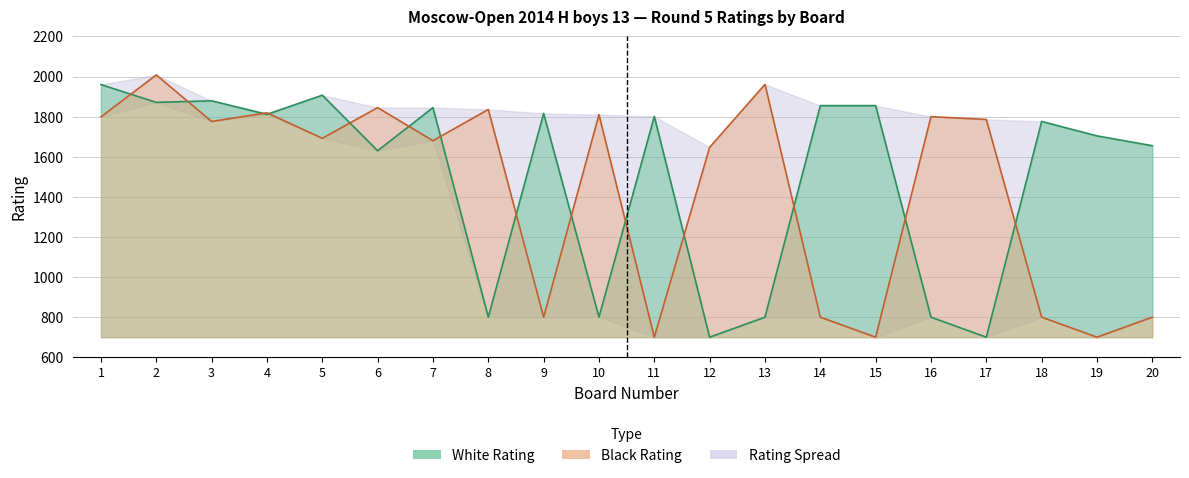

At which category is the sum across all series the highest?

2